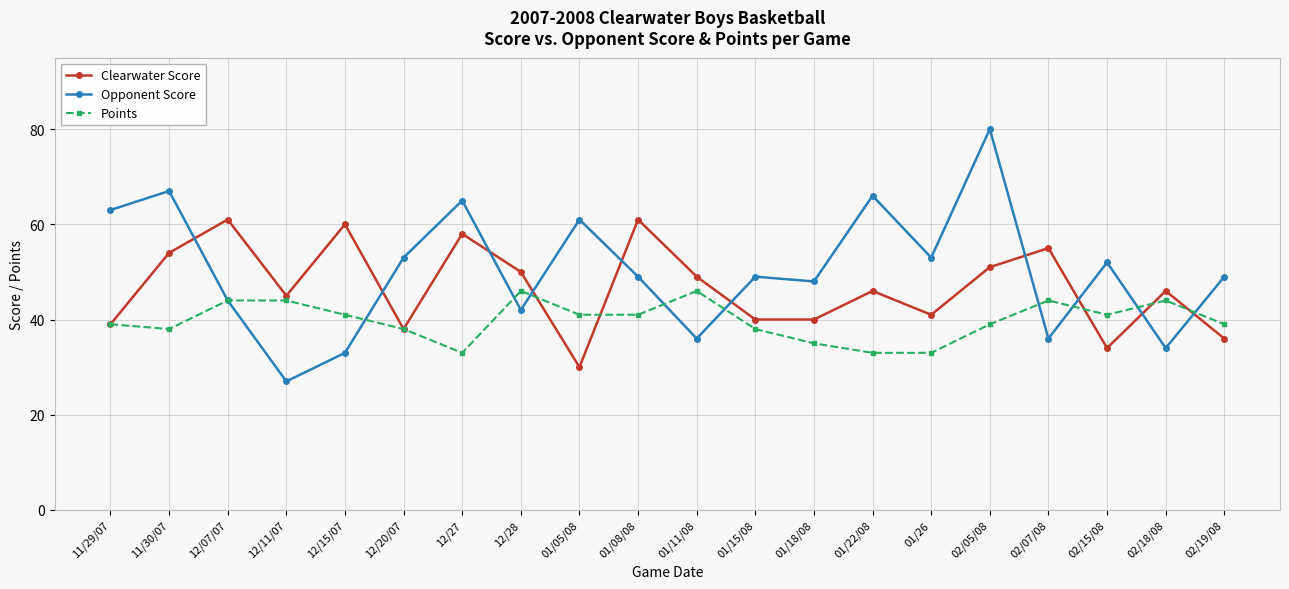

Reading right to left, extract all data points from this chart.

Clearwater Score: 02/19/08=36	02/18/08=46	02/15/08=34	02/07/08=55	02/05/08=51	01/26=41	01/22/08=46	01/18/08=40	01/15/08=40	01/11/08=49	01/08/08=61	01/05/08=30	12/28=50	12/27=58	12/20/07=38	12/15/07=60	12/11/07=45	12/07/07=61	11/30/07=54	11/29/07=39
Opponent Score: 02/19/08=49	02/18/08=34	02/15/08=52	02/07/08=36	02/05/08=80	01/26=53	01/22/08=66	01/18/08=48	01/15/08=49	01/11/08=36	01/08/08=49	01/05/08=61	12/28=42	12/27=65	12/20/07=53	12/15/07=33	12/11/07=27	12/07/07=44	11/30/07=67	11/29/07=63
Points: 02/19/08=39	02/18/08=44	02/15/08=41	02/07/08=44	02/05/08=39	01/26=33	01/22/08=33	01/18/08=35	01/15/08=38	01/11/08=46	01/08/08=41	01/05/08=41	12/28=46	12/27=33	12/20/07=38	12/15/07=41	12/11/07=44	12/07/07=44	11/30/07=38	11/29/07=39